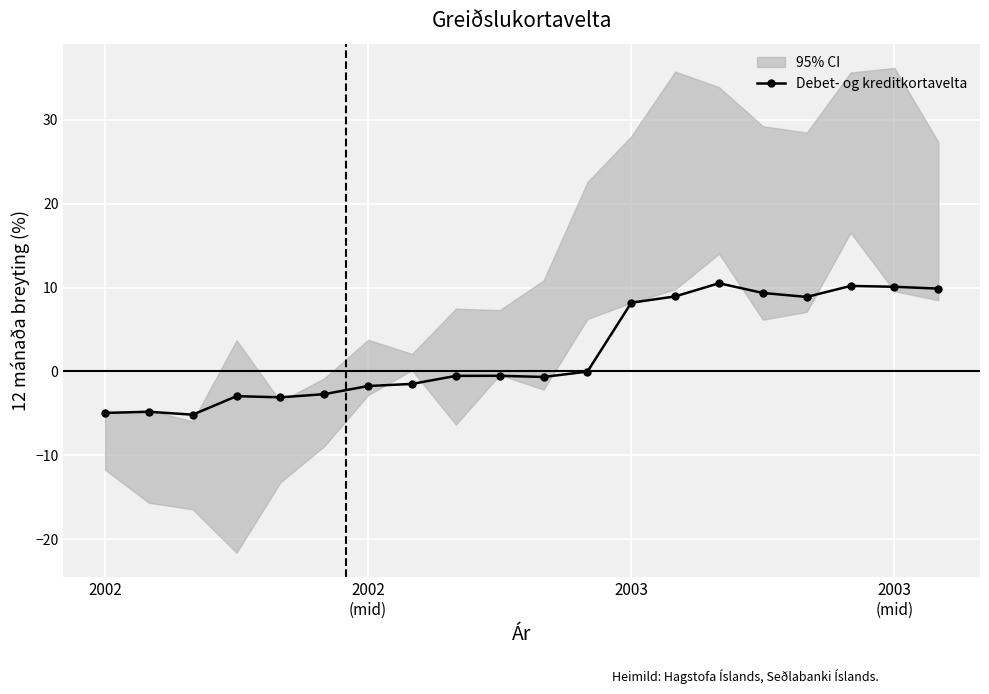

How many points are lower than both their immediate neighbors (excluding endpoints)?

4